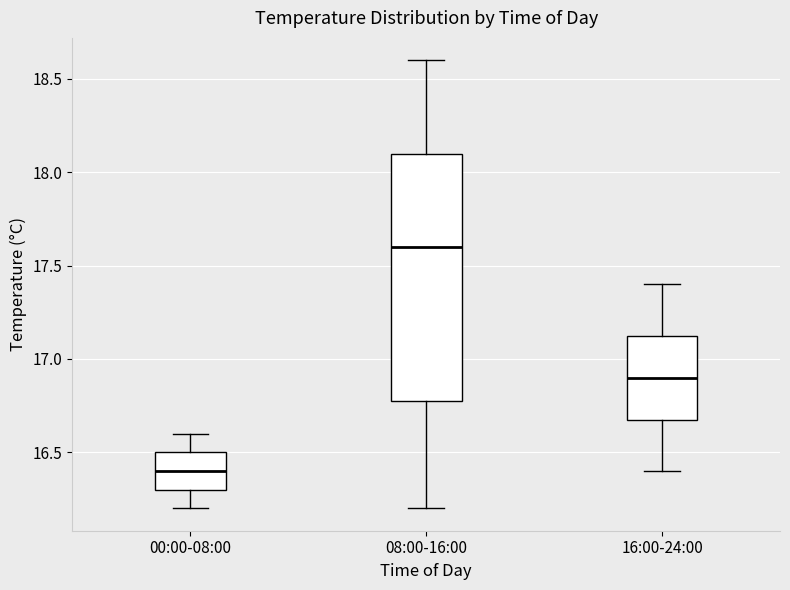

Which box is the tallest, from its lower edge to its upper edge?

08:00-16:00